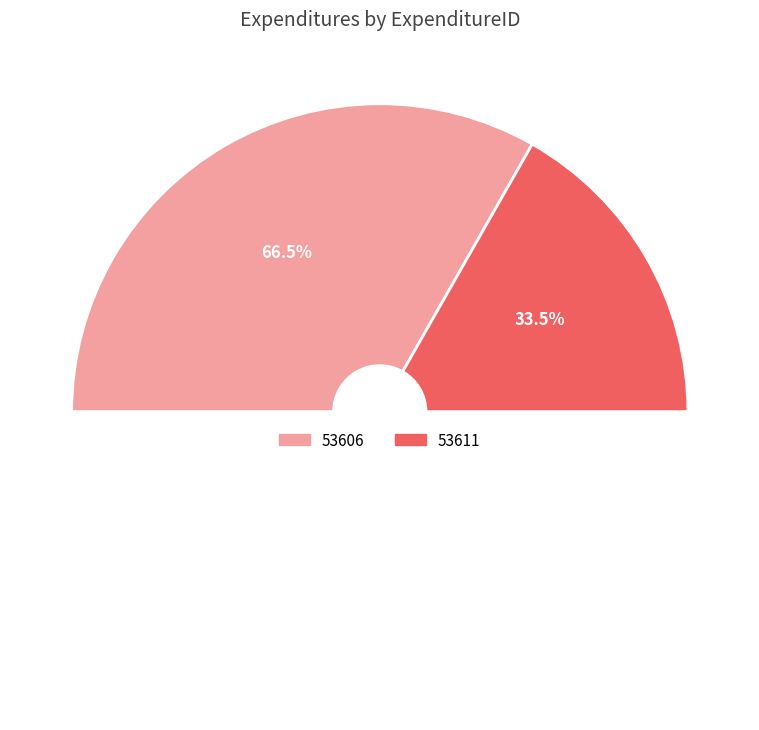

Which category accounts for the majority?

53606